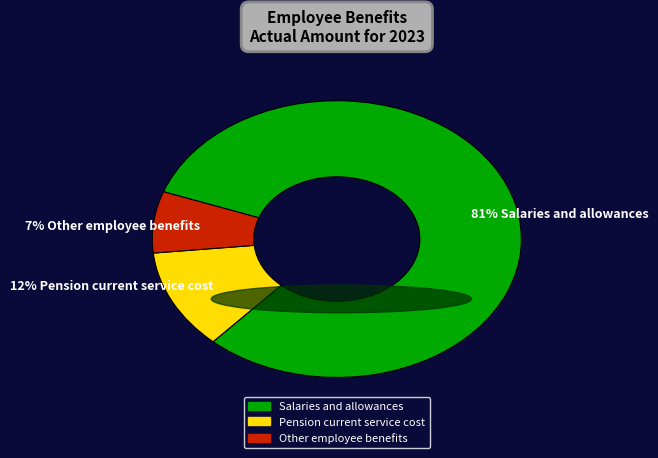

Do Pension current service cost and Salaries and allowances together represent more than half of the pie?

Yes